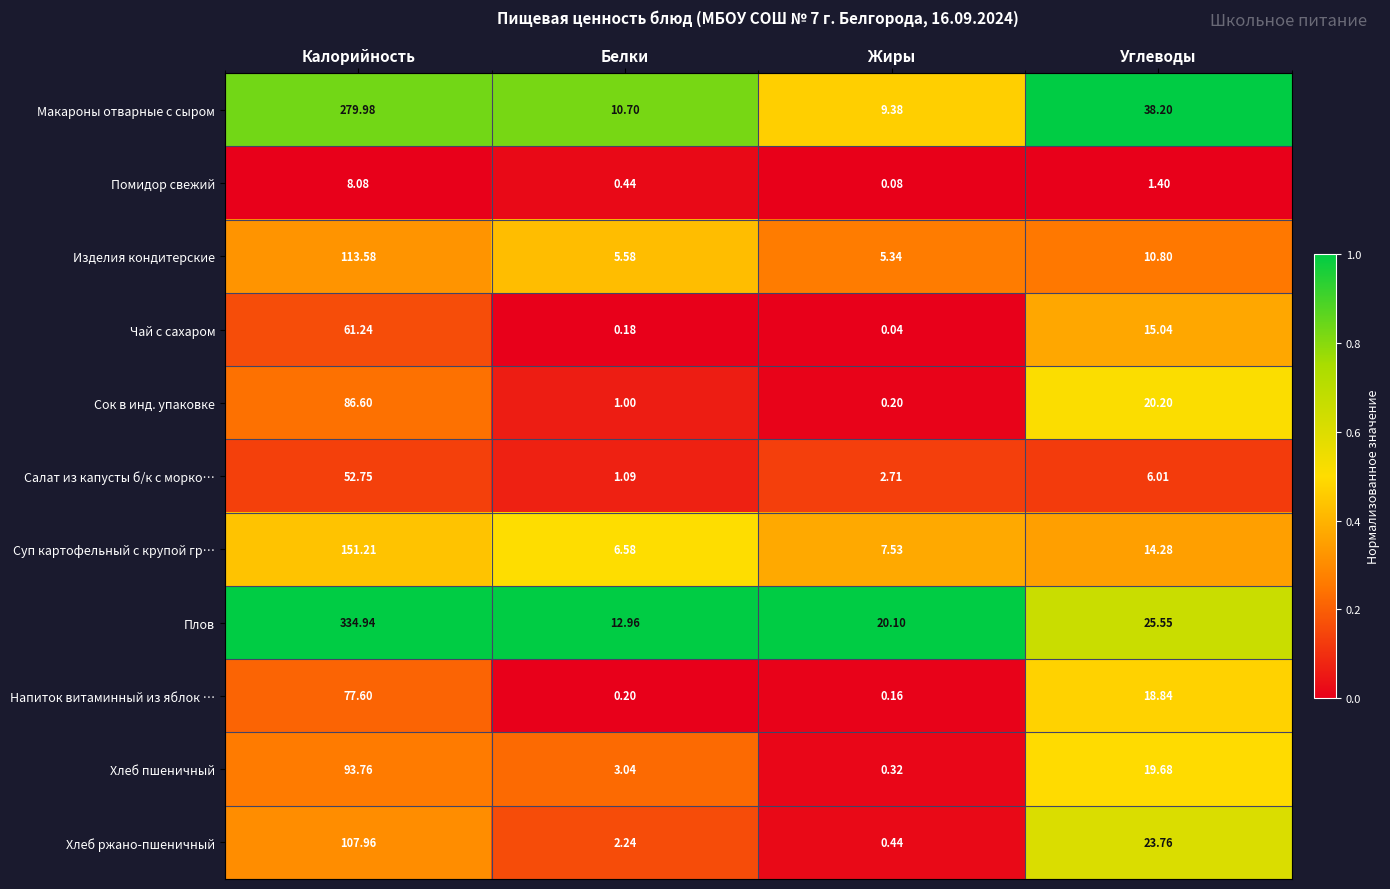

Which category has the lowest value across all series?

Жиры